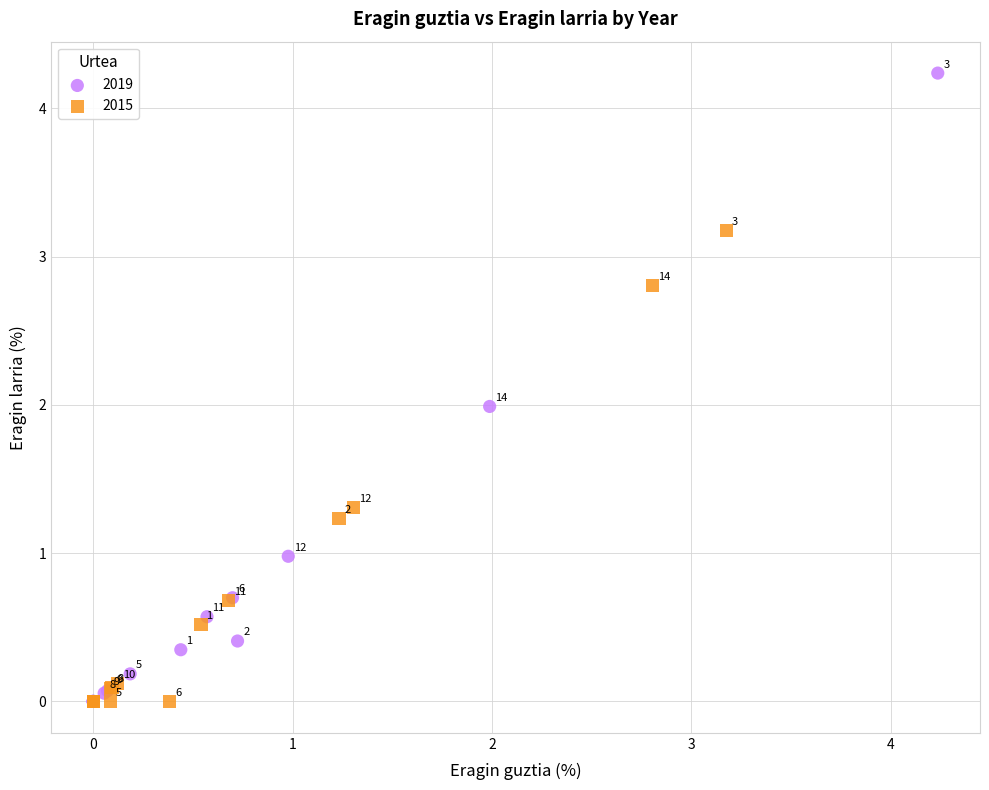

Which series has the largest Y range (max minus min)?

2019